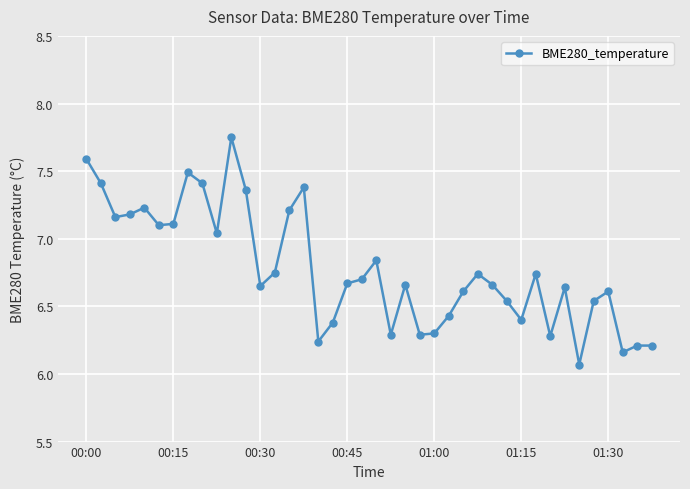

How many interior local valleys (lower than both neighbors) does the data have?

11